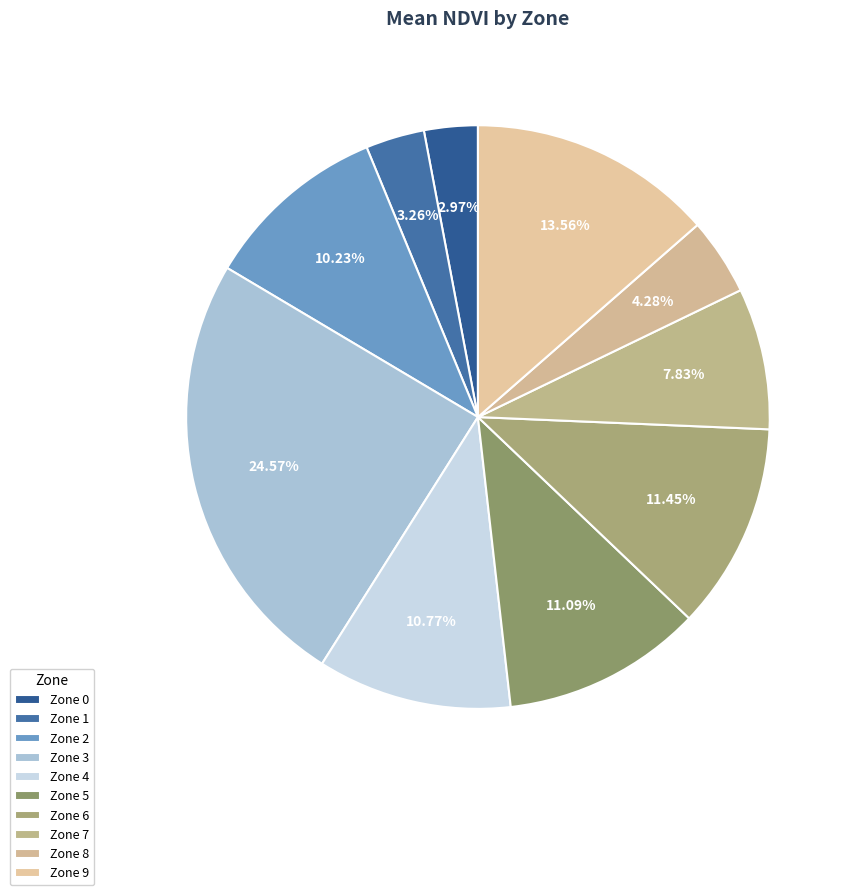

Count the number of slices in the pie.

10